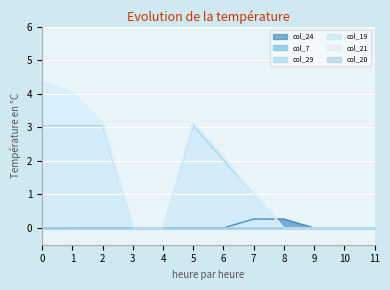

The col_19 series shows 1.7 at 5. True or false?

False